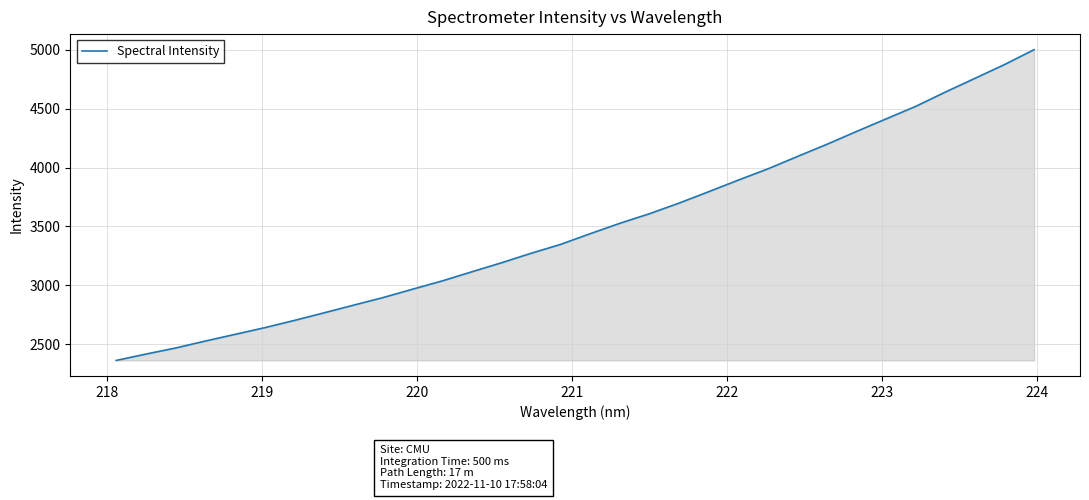

What is the minimum value shown in the chart?

2361.9